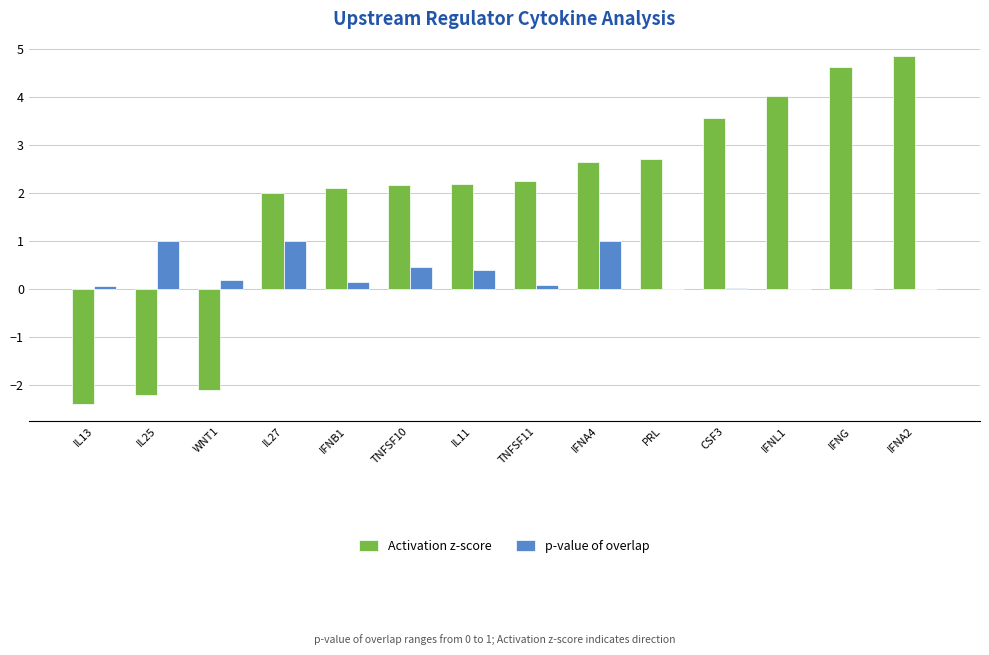

How many categories are shown in the chart?

14